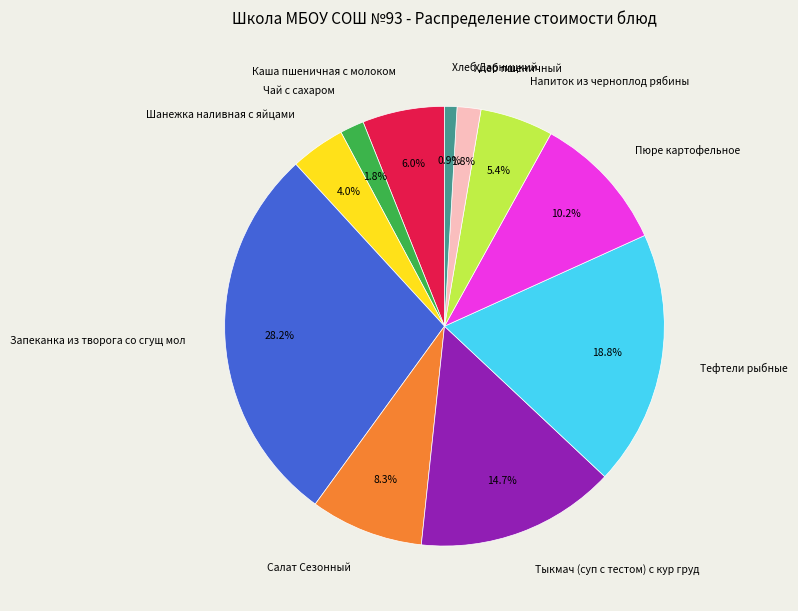

To the nearest percent, what is the combined percentage of Хлеб Дарницкий and Напиток из черноплод рябины?

6%